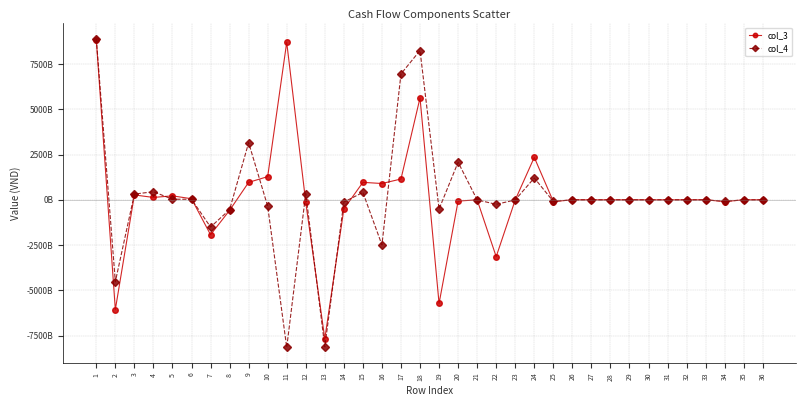

What are all the series names shown in the legend?

col_3, col_4